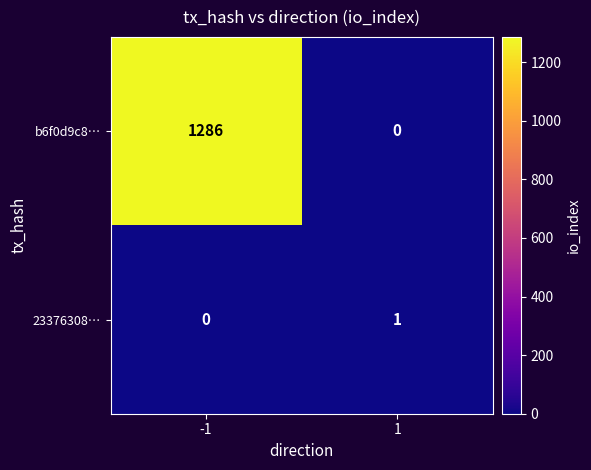

What is the maximum value for b6f0d9c8…?

1286